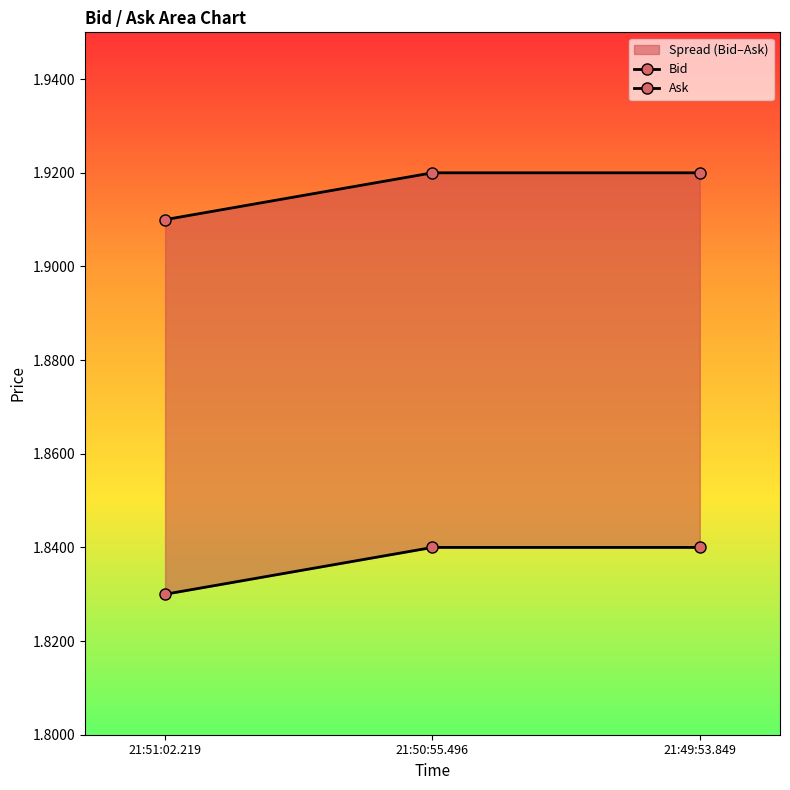

Between 21:50:55.496 and 21:51:02.219, which is larger?

21:50:55.496